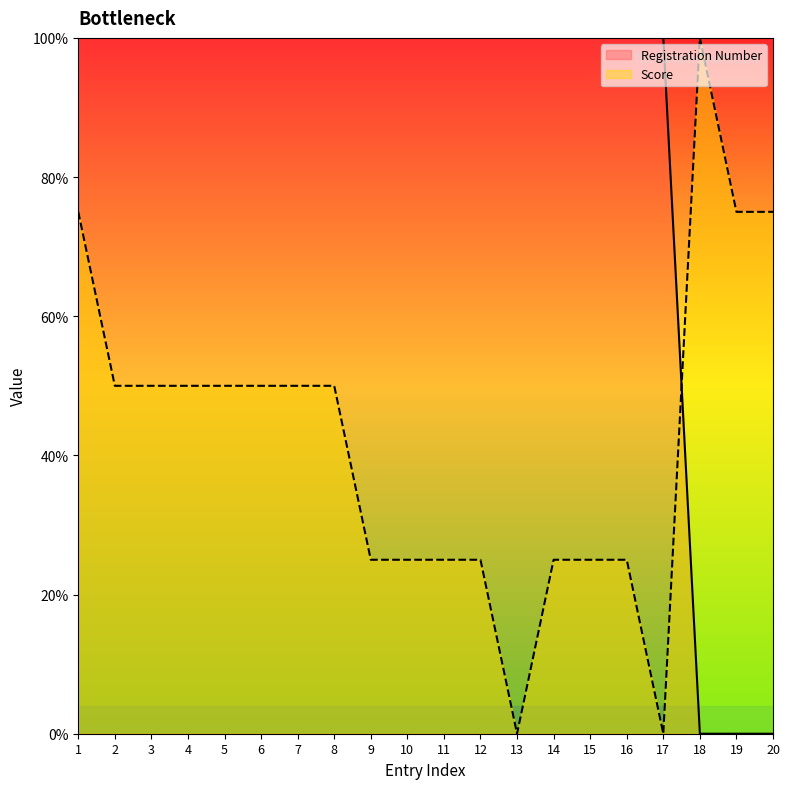

What is the sum of all Registration Number values?

1700